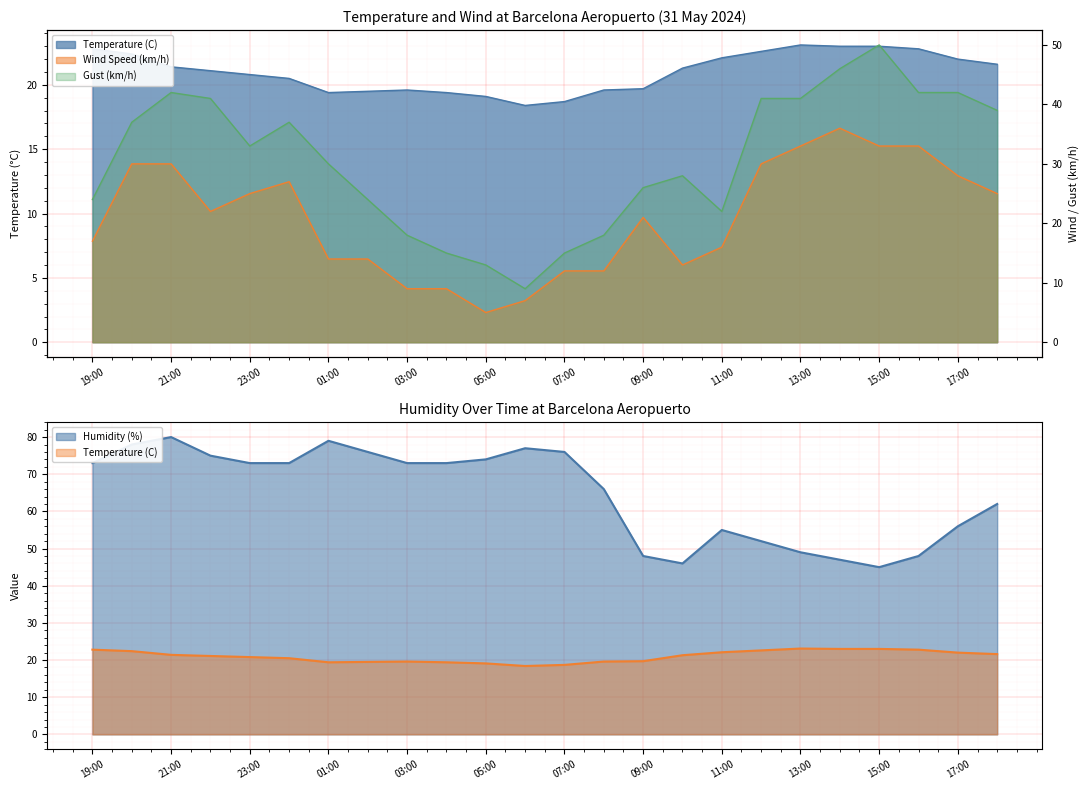

What is the difference between the maximum and minimum values in the Humidity (%) series?

35.0